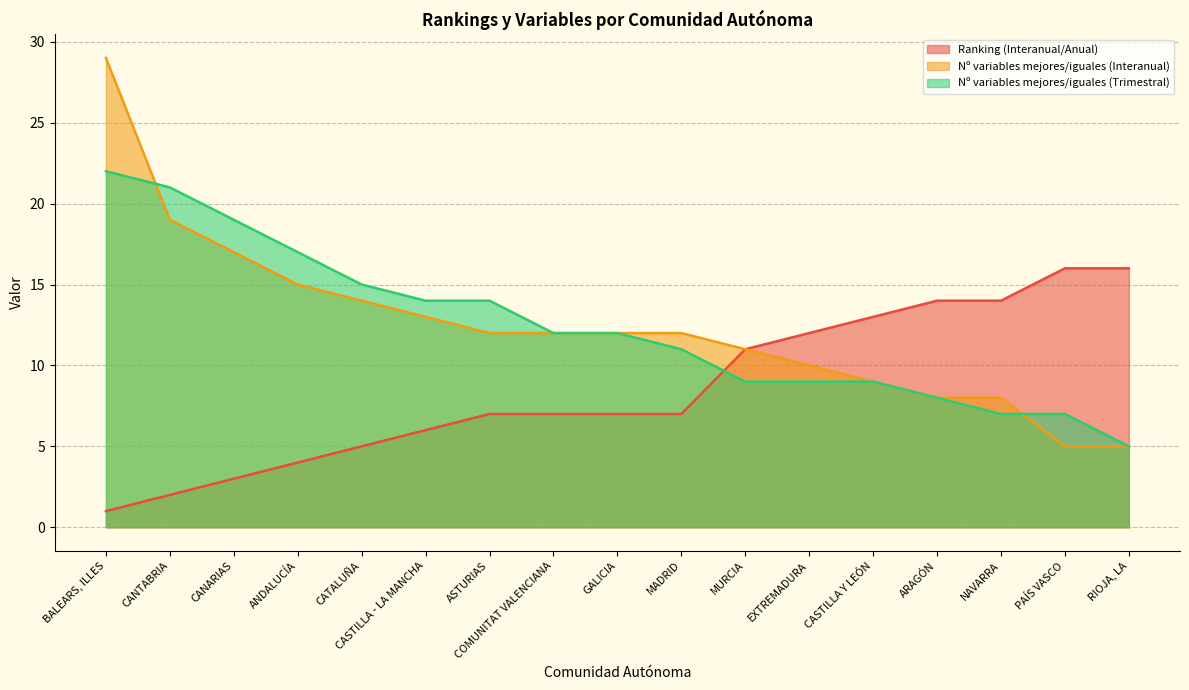

Between CASTILLA - LA MANCHA and RIOJA, LA, which is larger?

RIOJA, LA